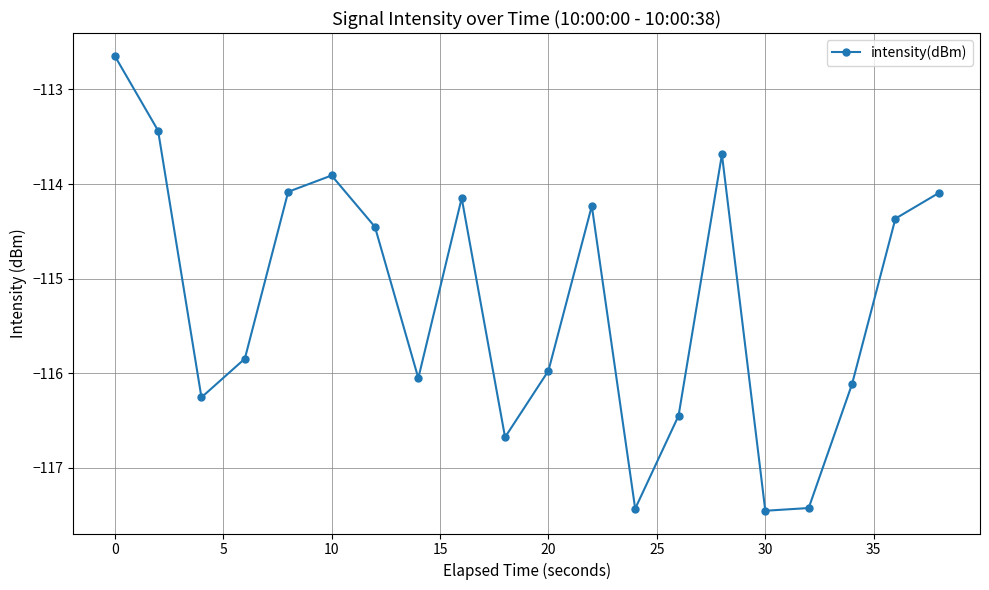

Reading left to right, list all the values displayed in this chart.

-112.6	-113.4	-116.3	-115.8	-114.1	-113.9	-114.5	-116.1	-114.1	-116.7	-116.0	-114.2	-117.4	-116.4	-113.7	-117.5	-117.4	-116.1	-114.4	-114.1